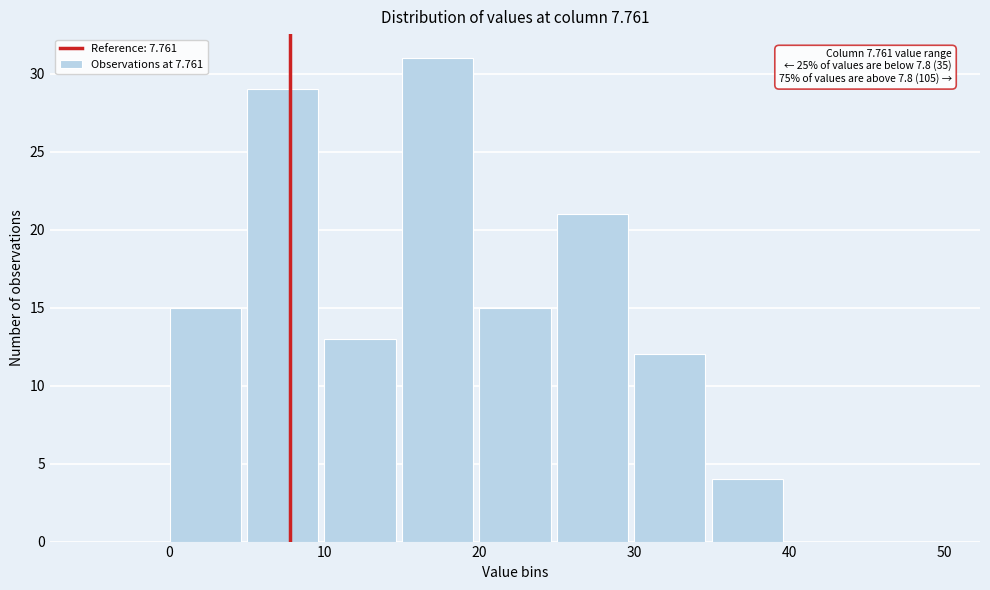

Over which range of the x-axis is the bar tallest?

15 to 20